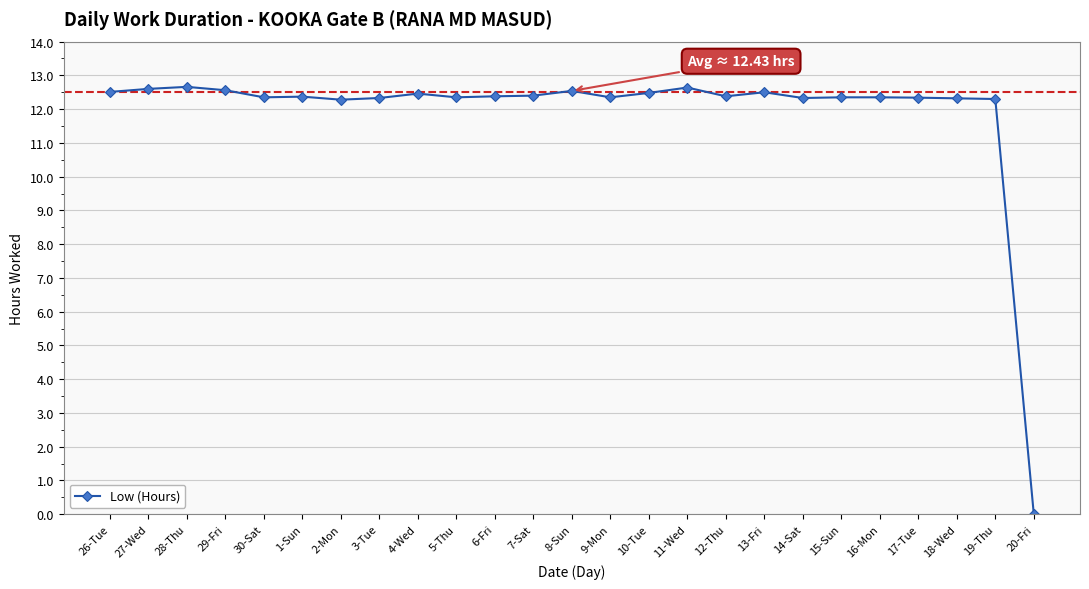

What position from the left is 11-Wed?

16